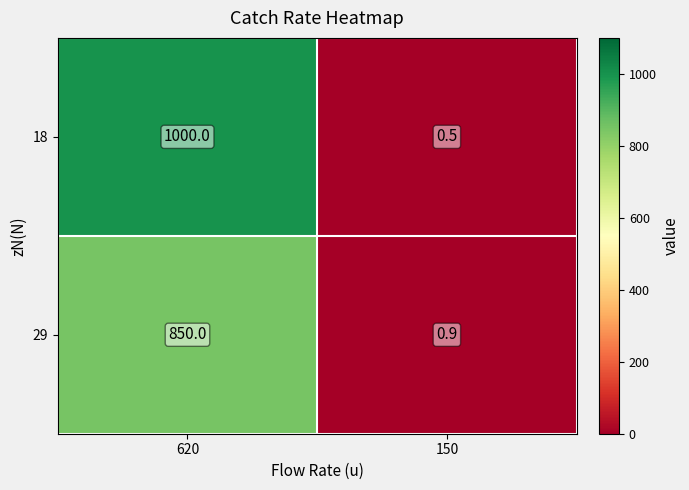

Which series has the widest spread of values?

18